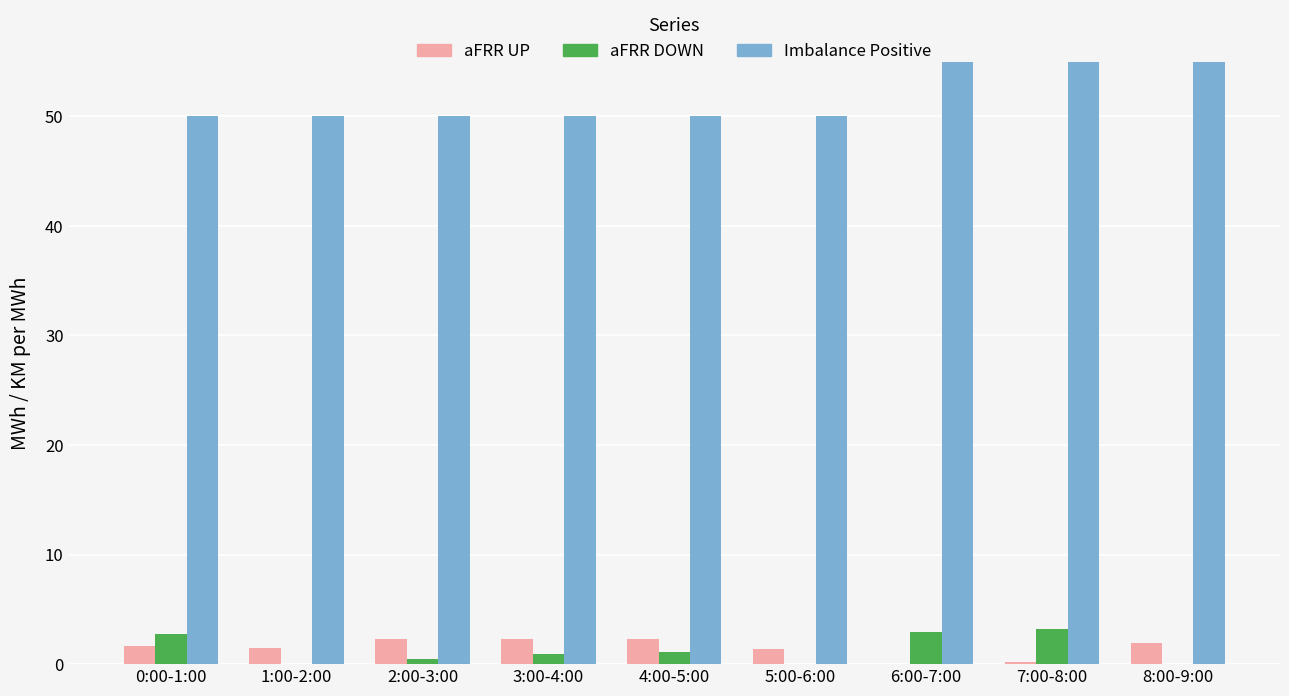

Between 0:00-1:00 and 3:00-4:00, which is larger?

3:00-4:00